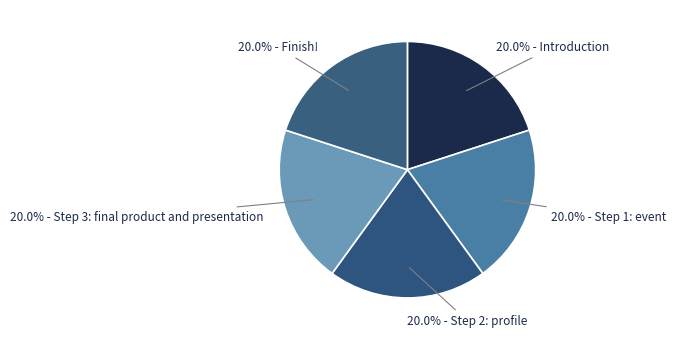

What portion of the pie excludes 20.0% - Finish!?

80.0%